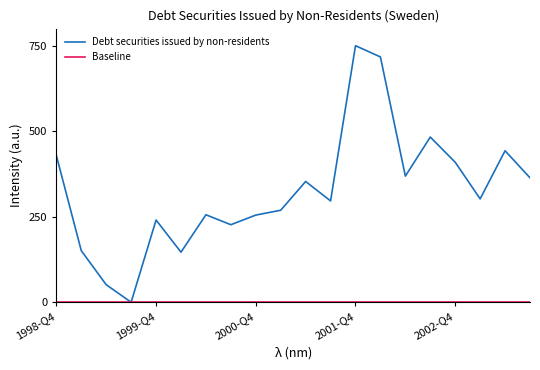

Which series has the widest spread of values?

Debt securities issued by non-residents